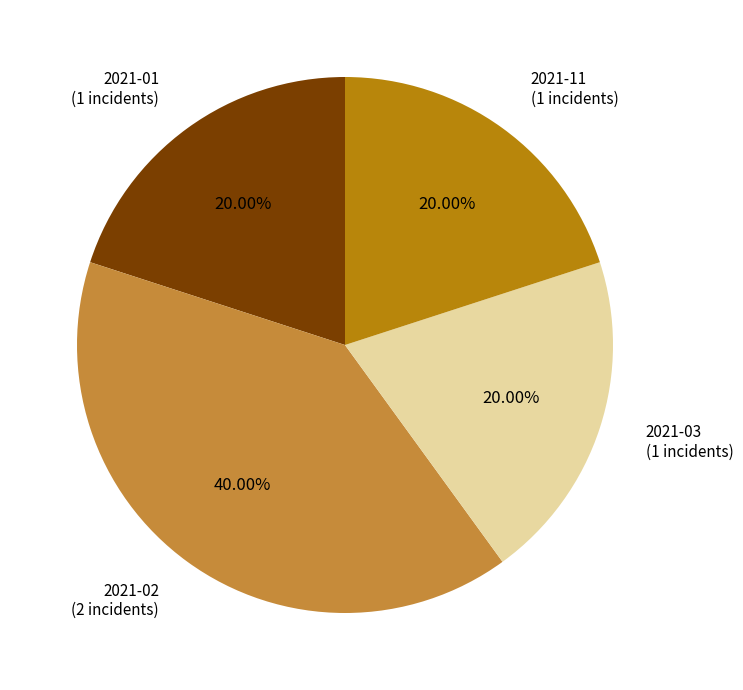

Is there any slice that represents more than half of the pie?

No